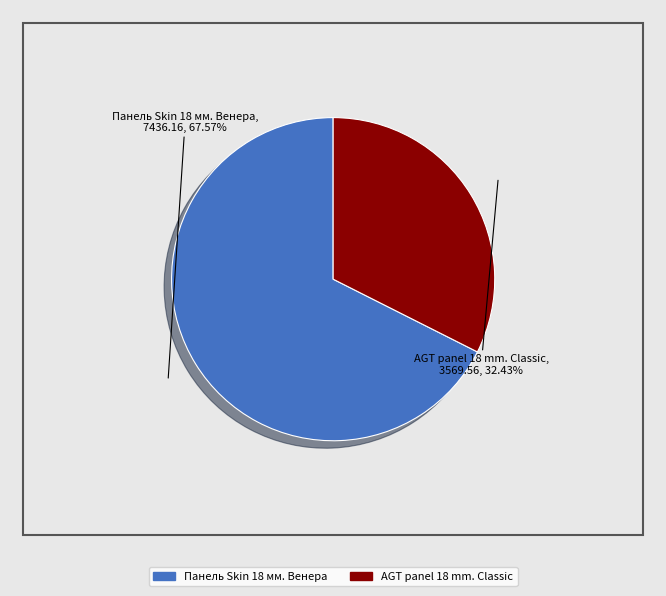

Count the number of slices in the pie.

2